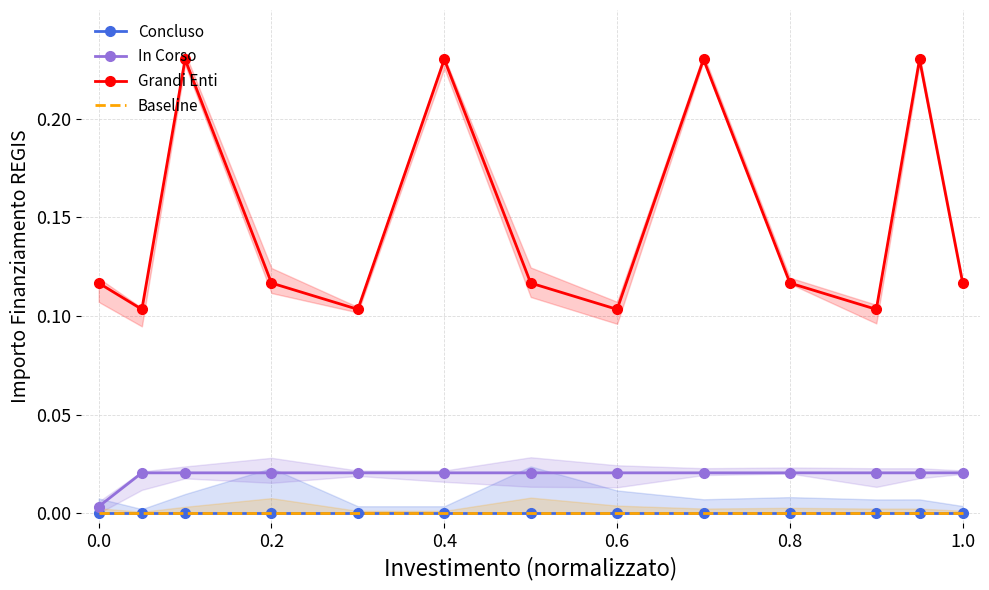

Which series has the largest total across all categories?

Grandi Enti